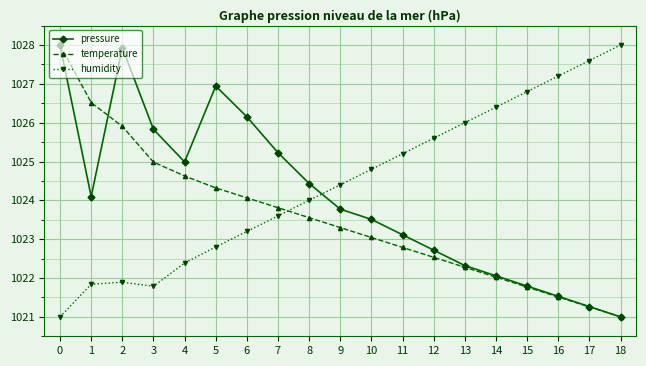

What are all the series names shown in the legend?

pressure, temperature, humidity